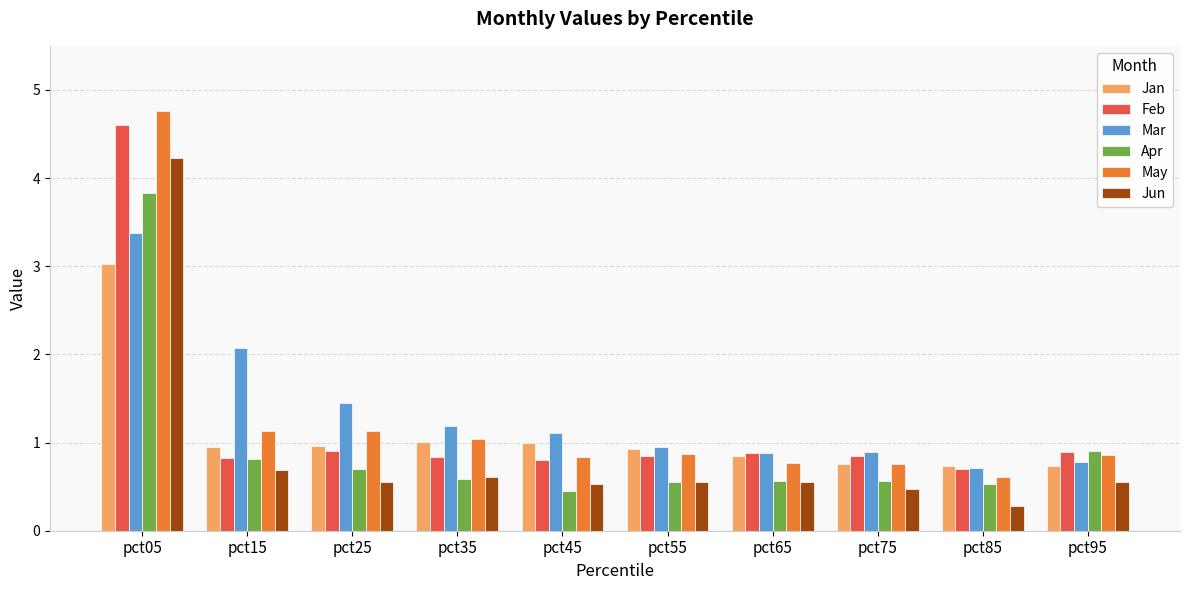

Is it true that Mar equals 0.6 at pct65?

False